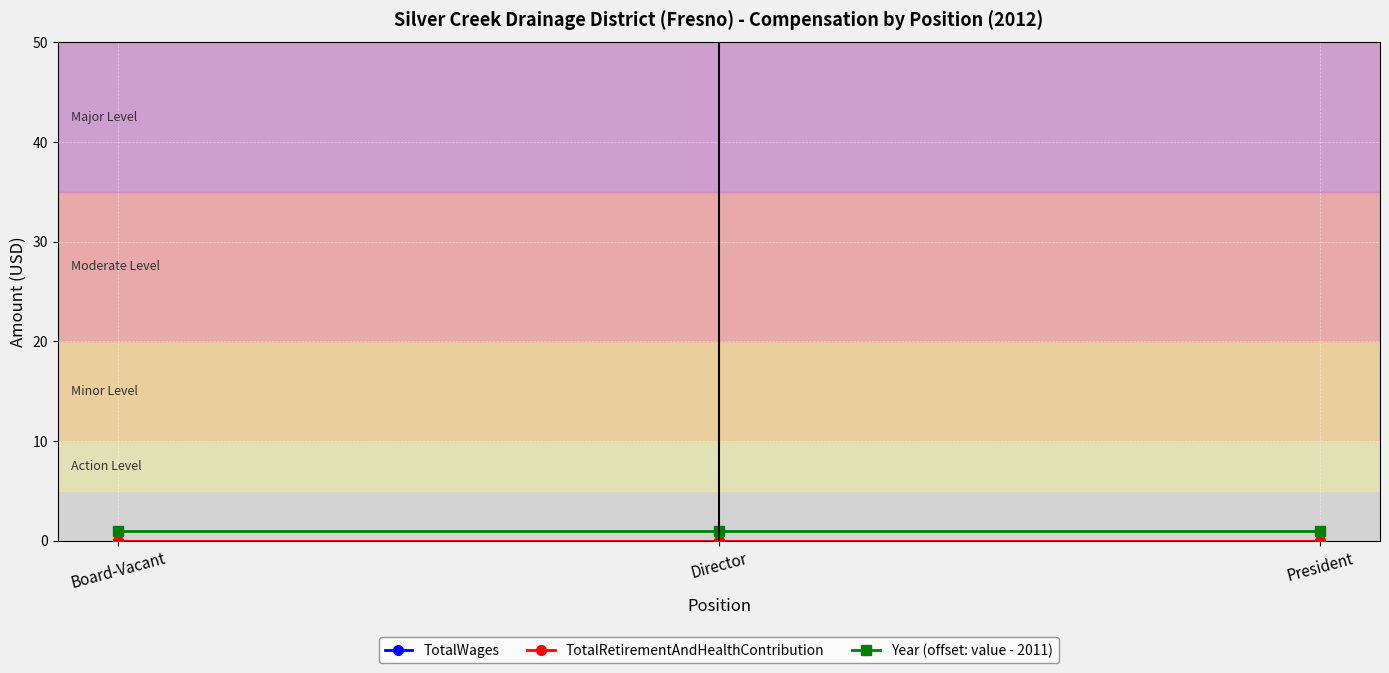

At which category does the chart reach its minimum across all series?

Board-Vacant